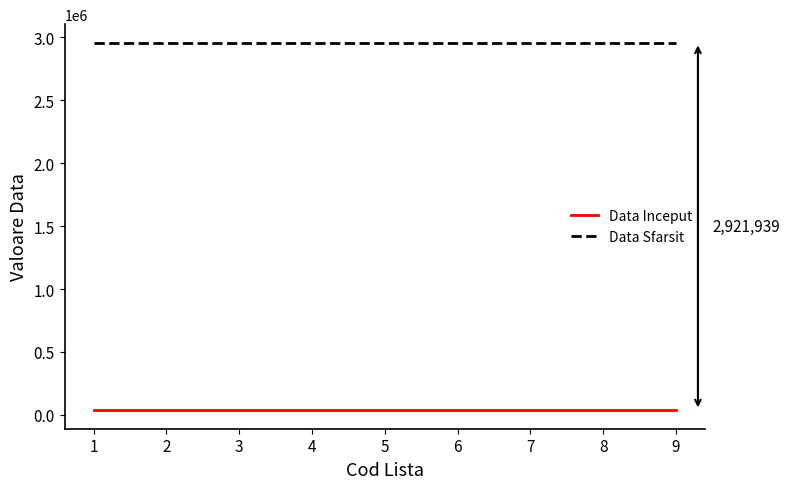

True or false: Data Sfarsit and Data Inceput intersect in this chart.

False